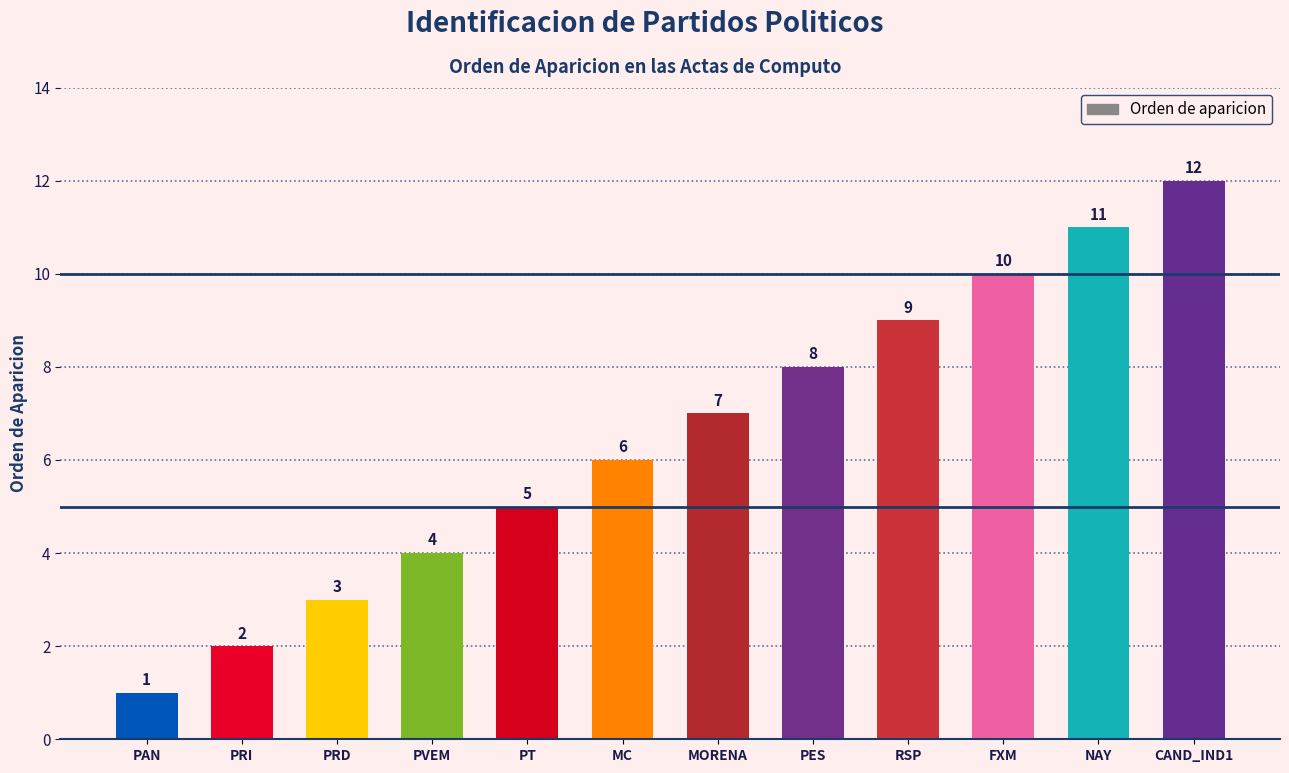

List the labels in order of value, smallest first.

PAN, PRI, PRD, PVEM, PT, MC, MORENA, PES, RSP, FXM, NAY, CAND_IND1